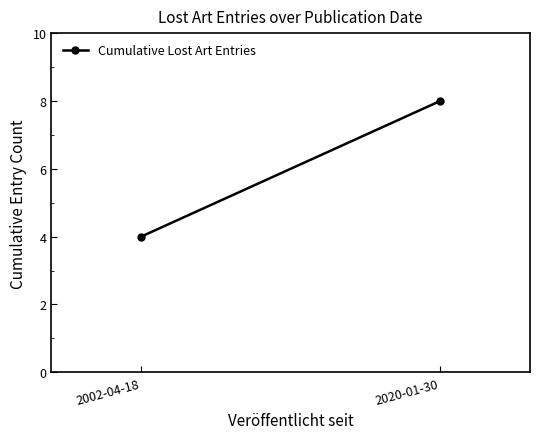

List the labels in order of value, smallest first.

2002-04-18, 2020-01-30